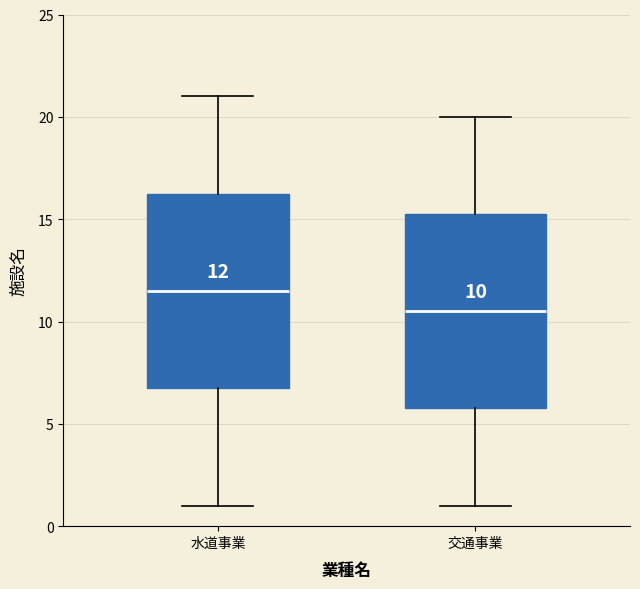

Which box has the highest median line?

水道事業